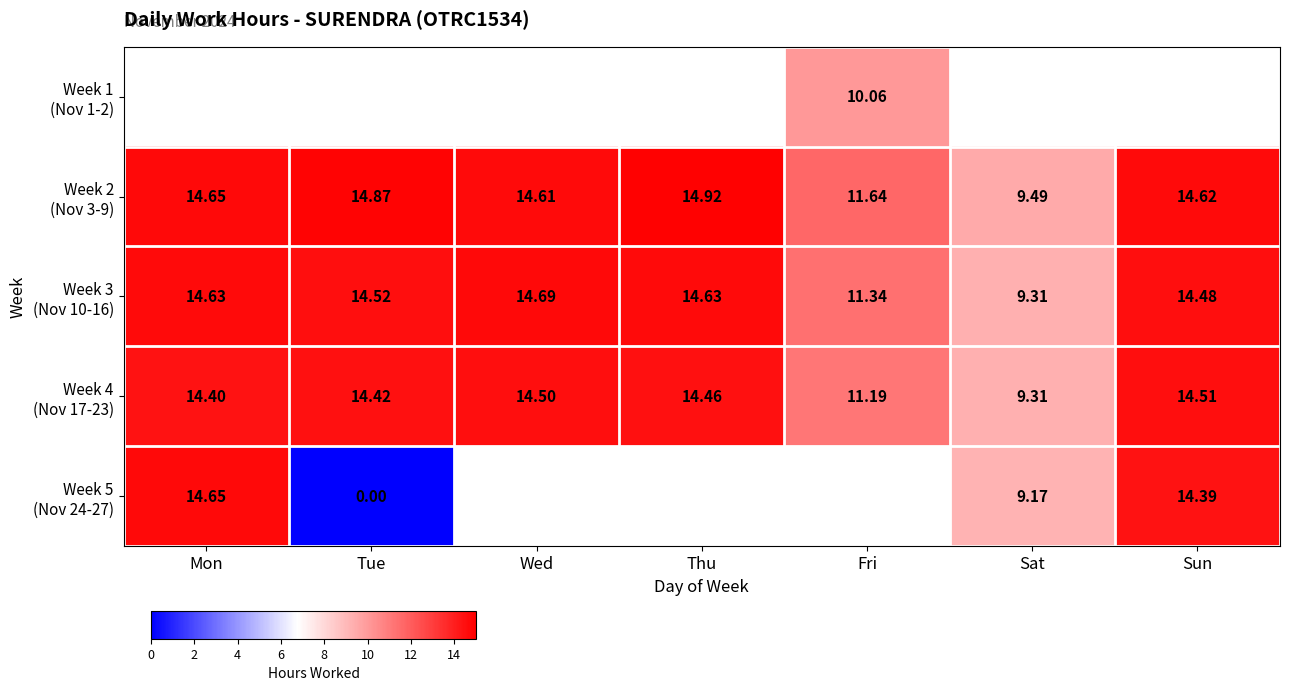

Rank the categories by Week 1 (Nov 1-2) value from lowest to highest.

Mon, Tue, Wed, Thu, Fri, Sat, Sun